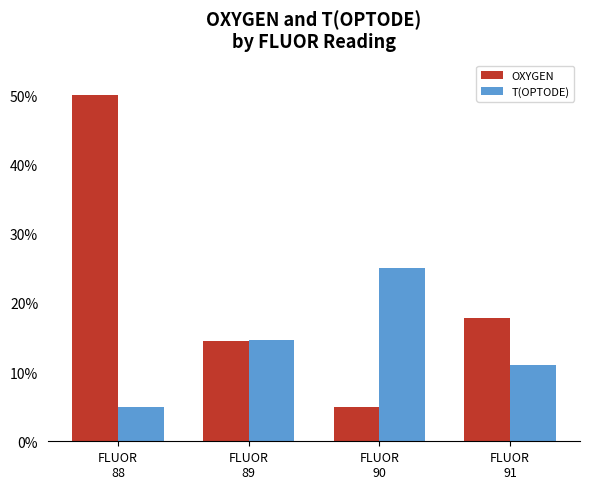

What are all the series names shown in the legend?

OXYGEN, T(OPTODE)